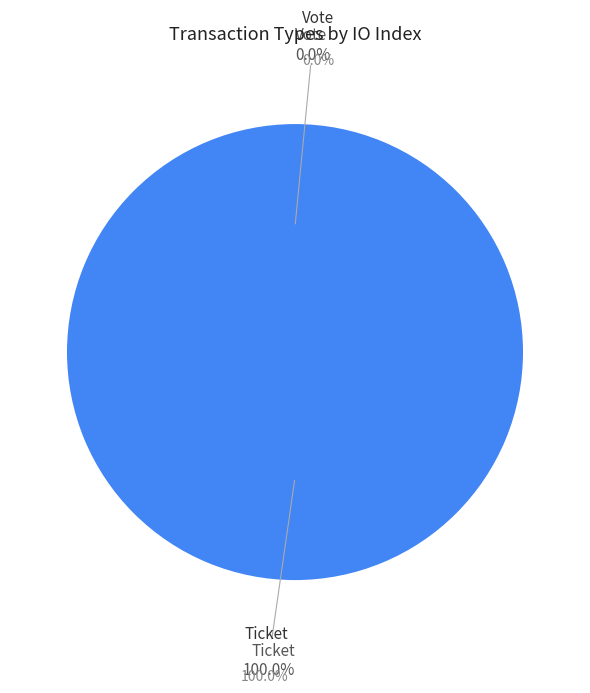

True or false: Vote accounts for 0% of the total.

True